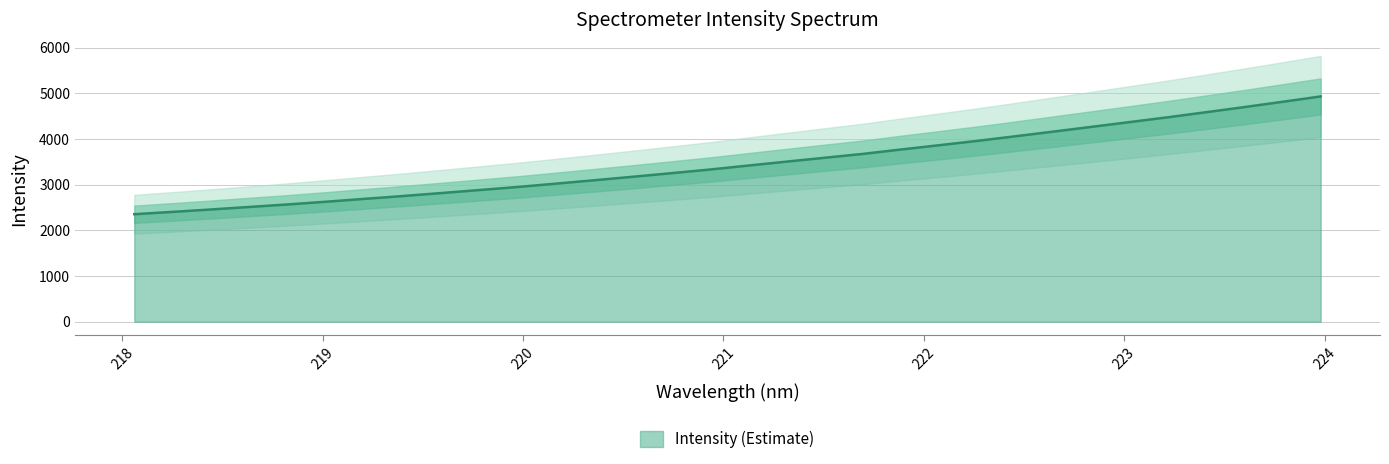

What is the value of the 20th point from the left?

3674.3